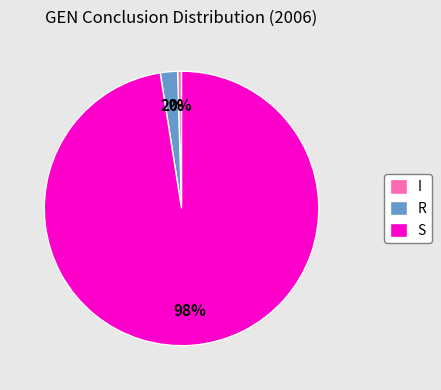

Rank the categories by value from lowest to highest.

I, R, S